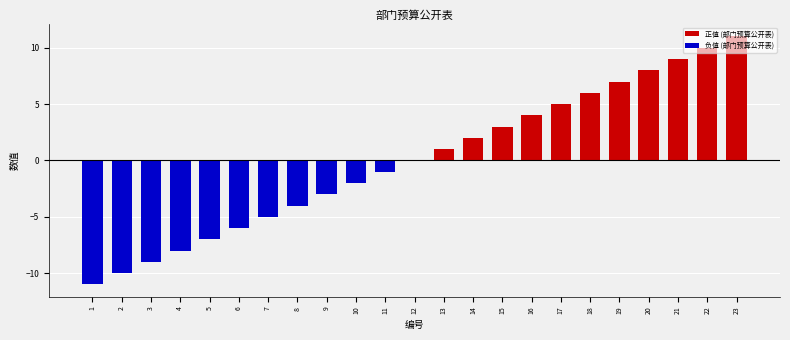

Is it true that the value at 21 is 9?

True